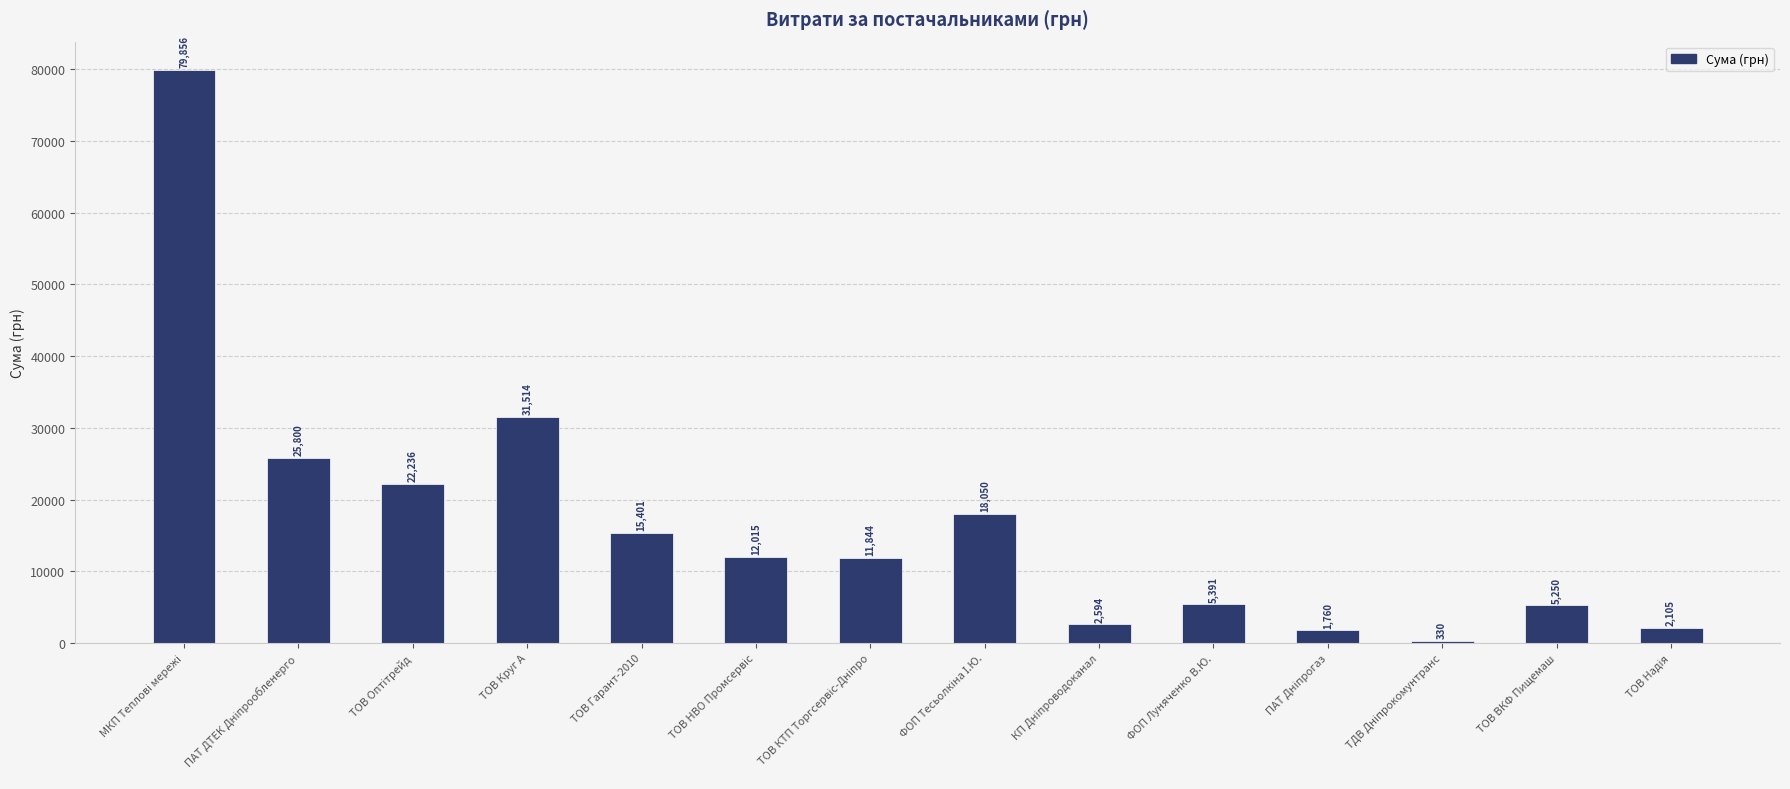

What is the difference between the second highest and second lowest values?

29754.0